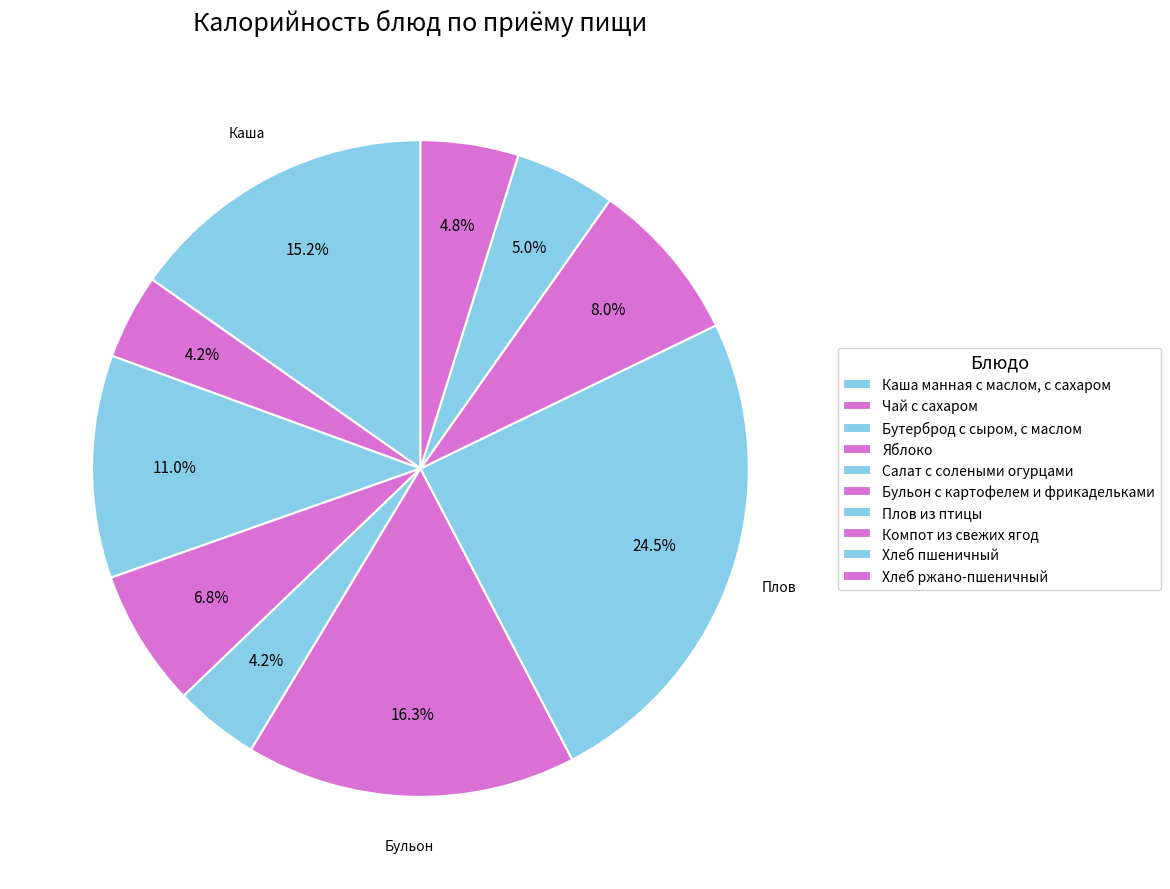

Rank the categories by value from lowest to highest.

Чай с сахаром, Салат с солеными огурцами, Хлеб ржано-пшеничный, Хлеб пшеничный, Яблоко, Компот из свежих ягод, Бутерброд с сыром, с маслом, Каша манная с маслом, с сахаром, Бульон с картофелем и фрикадельками, Плов из птицы